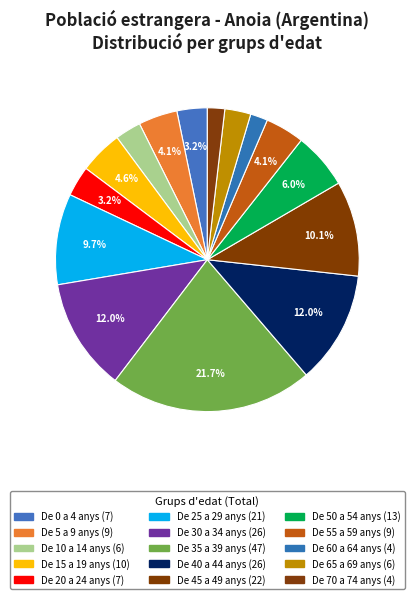

True or false: De 55 a 59 anys accounts for 14% of the total.

False